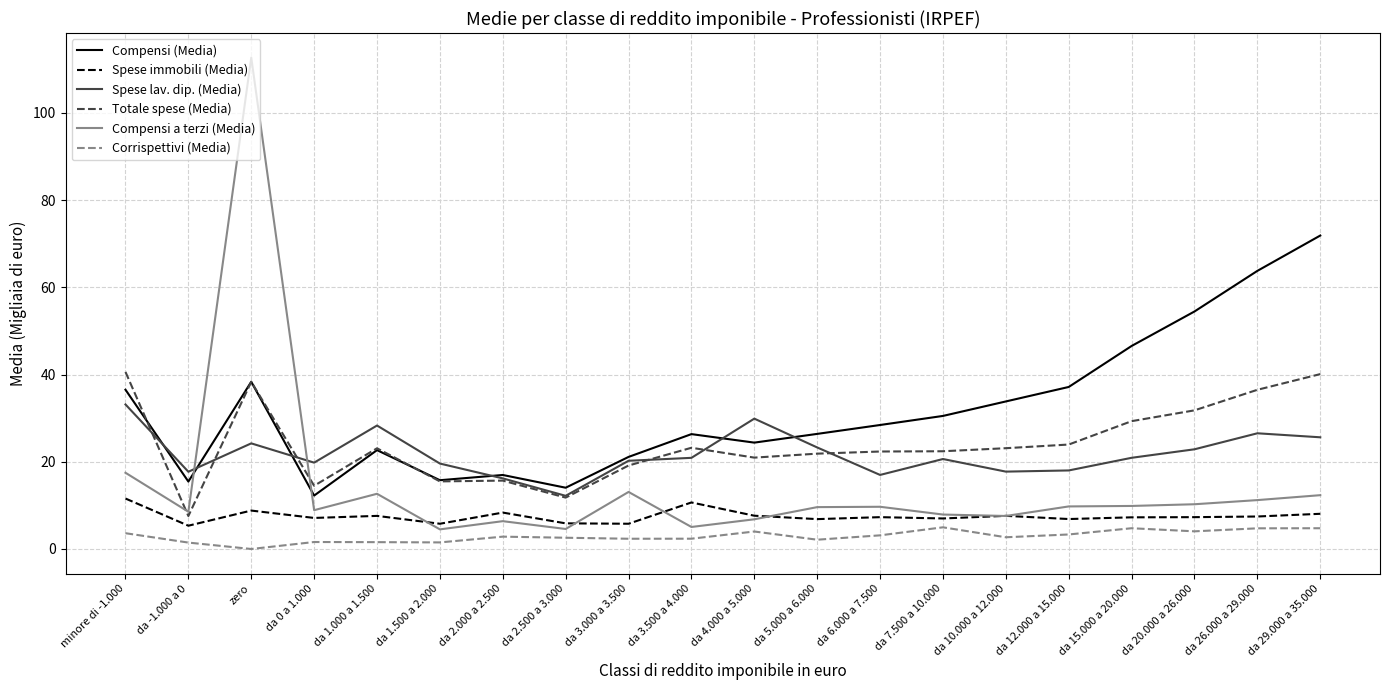

Which series has the largest total across all categories?

Compensi (Media)